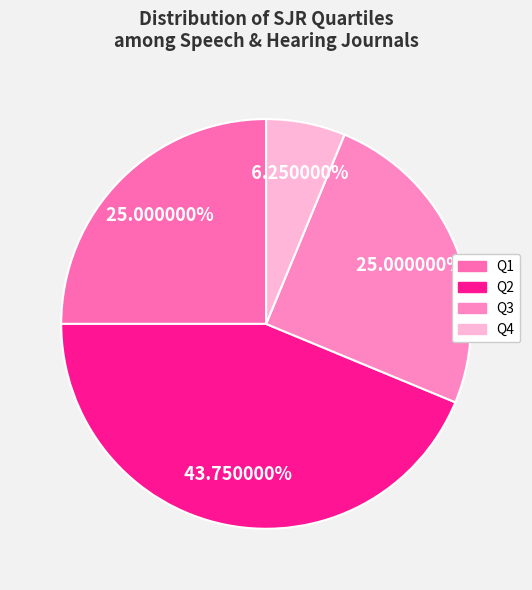

The Q2 slice represents 30% of the pie. True or false?

False